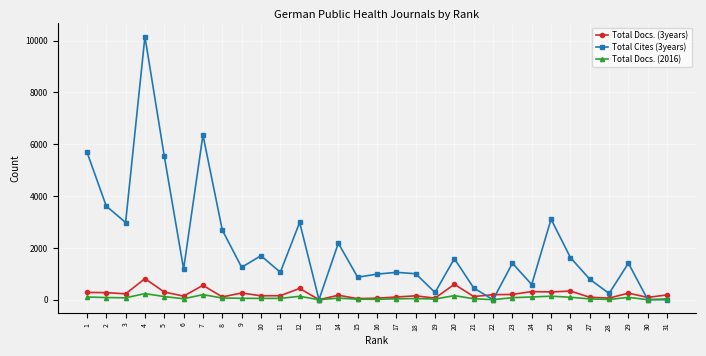

At which category is the sum across all series the highest?

4